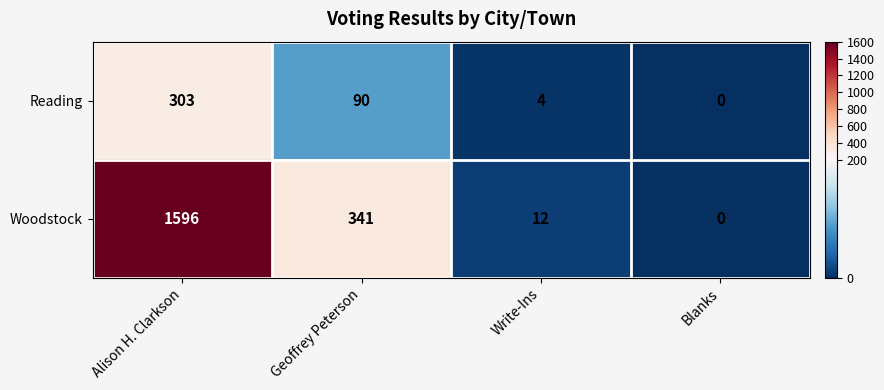

Rank the series at Alison H. Clarkson from lowest to highest value.

Reading, Woodstock